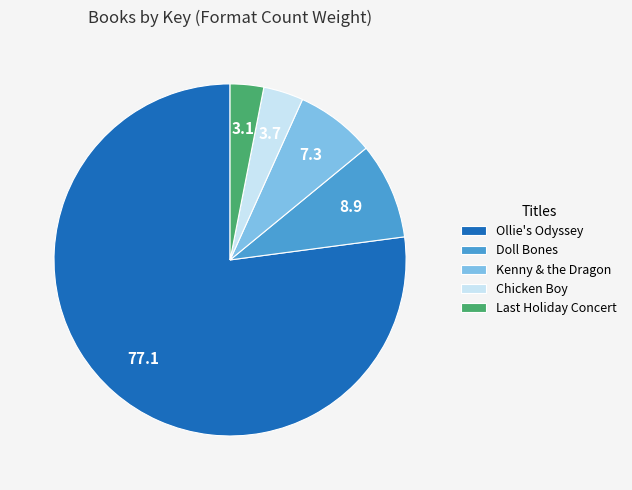

Do Ollie's Odyssey and Doll Bones together represent more than half of the pie?

Yes